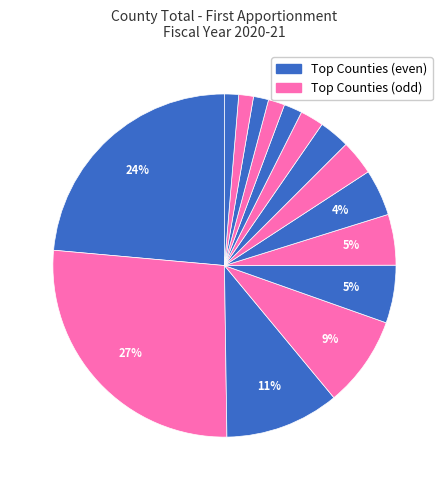

How many segments does this pie chart have?

15